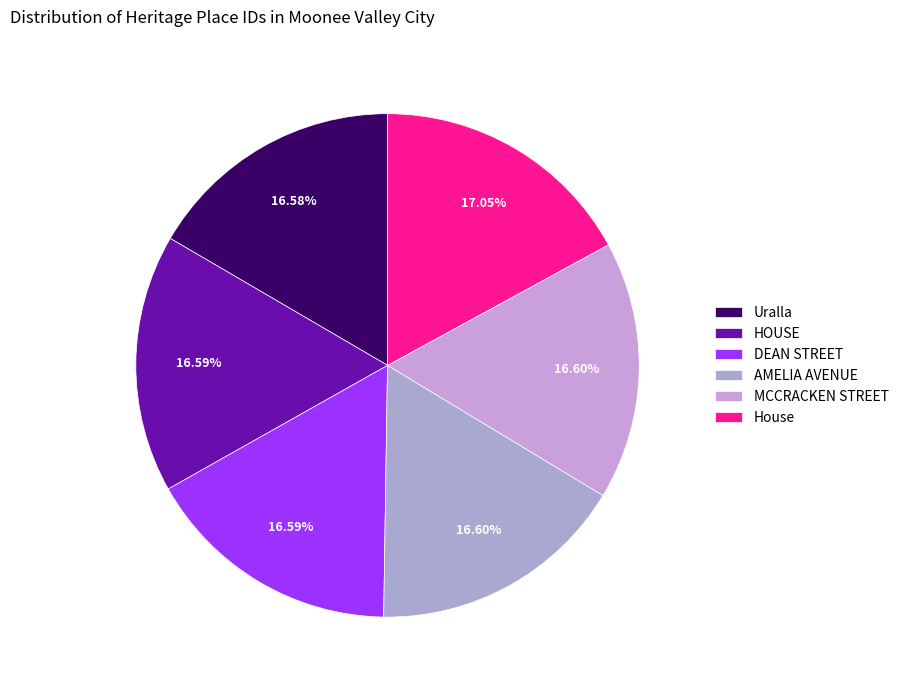

To the nearest percent, what portion does Uralla represent?

17%